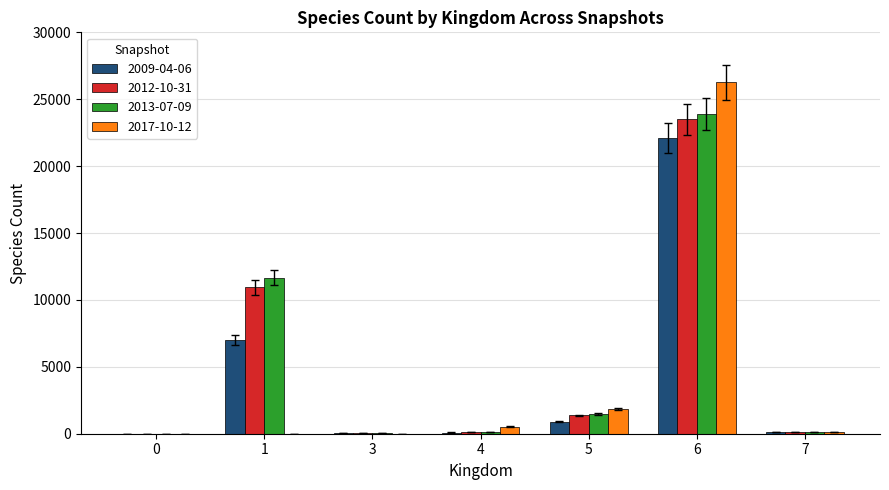

Are the bars grouped side by side (vs. stacked)?

Yes